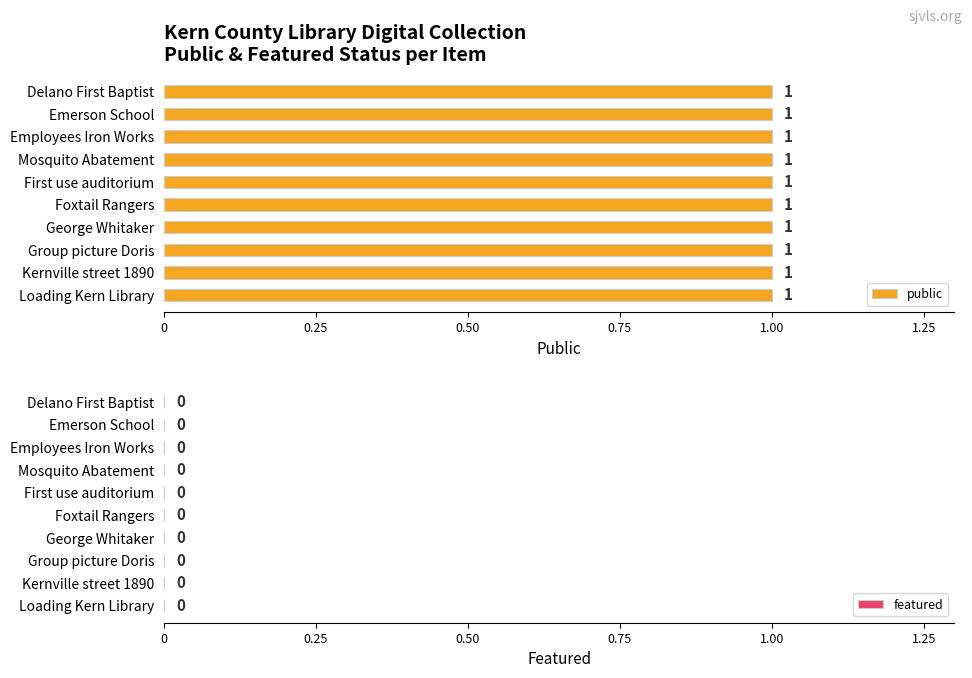

Reading left to right, list all the values displayed in this chart.

public: 1	1	1	1	1	1	1	1	1	1
featured: 0	0	0	0	0	0	0	0	0	0